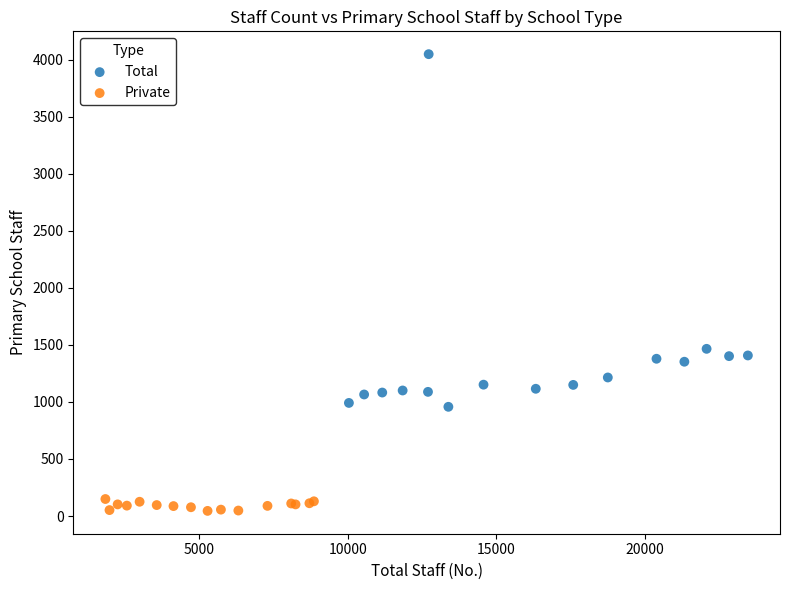

Which series reaches the maximum Y coordinate?

Total